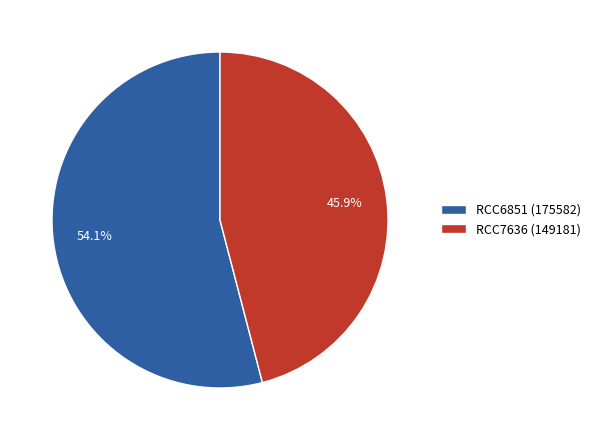

Does any single category account for the majority?

Yes